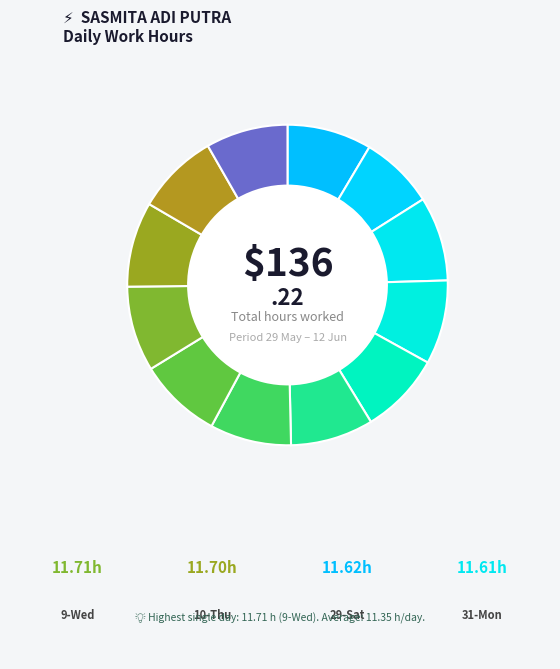

How many slices are in this pie chart?

12